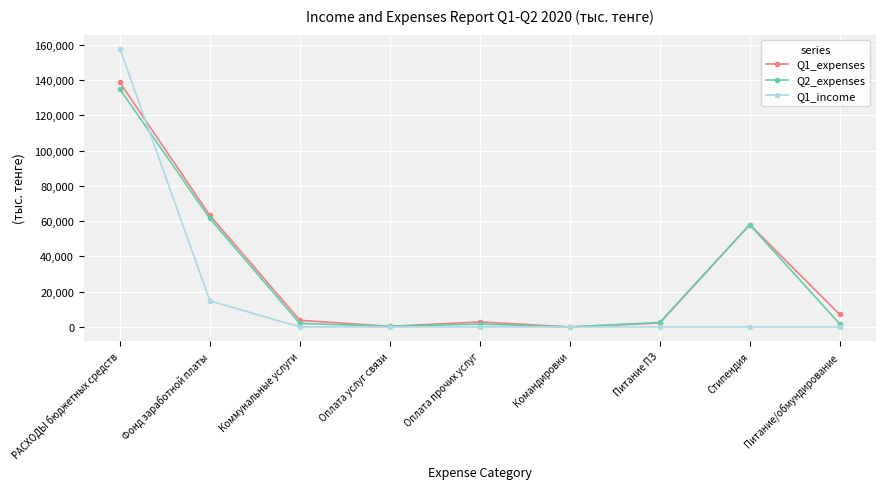

What is the maximum value for Q2_expenses?

134871.0